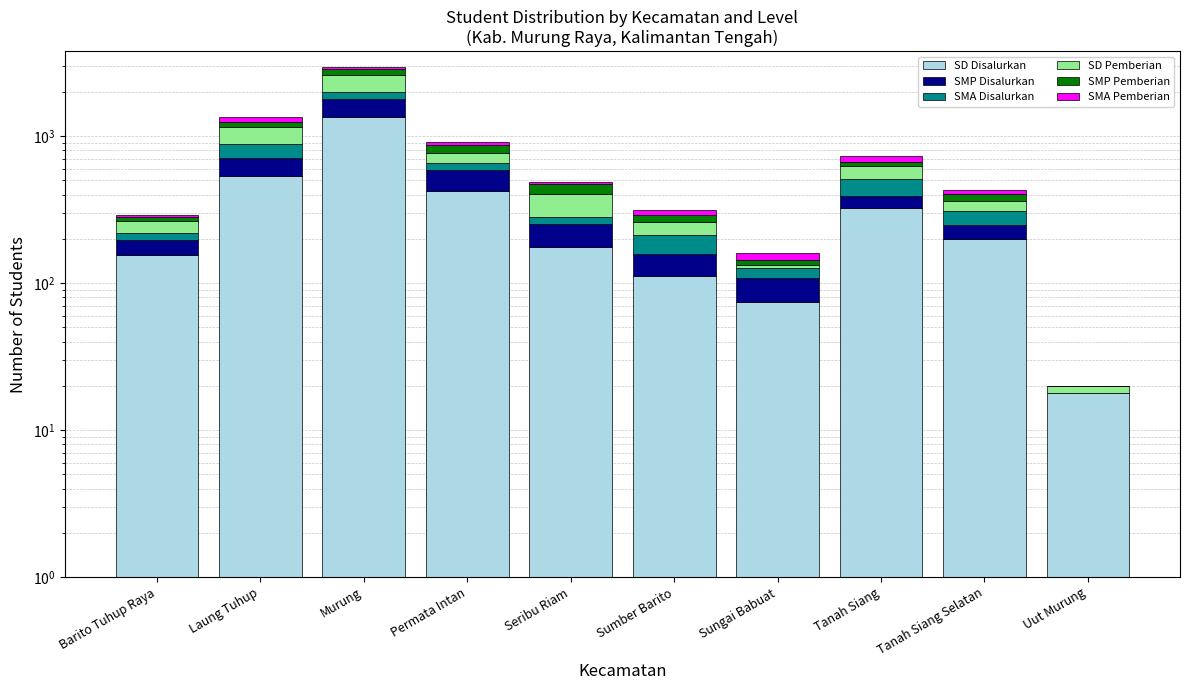

Which series has the largest total across all categories?

SD Disalurkan